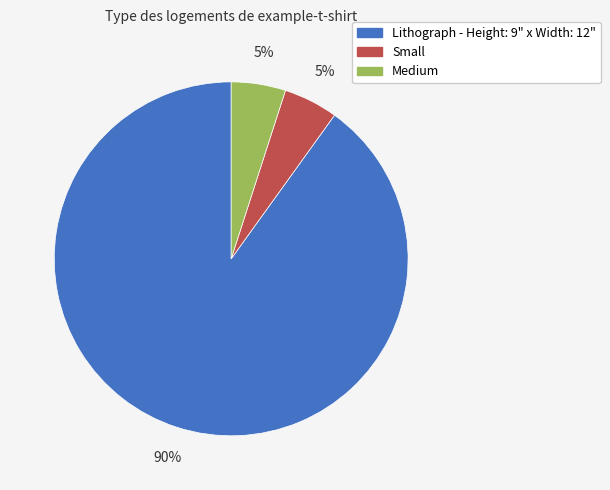

What percentage is the Lithograph - Height: 9" x Width: 12" slice, to the nearest percent?

90%